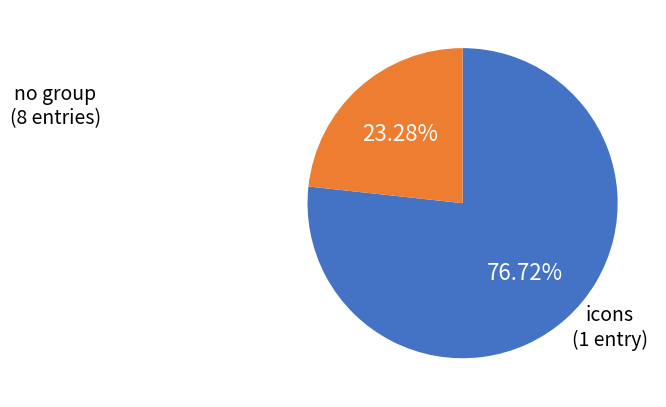

Is there a majority slice in this chart?

Yes